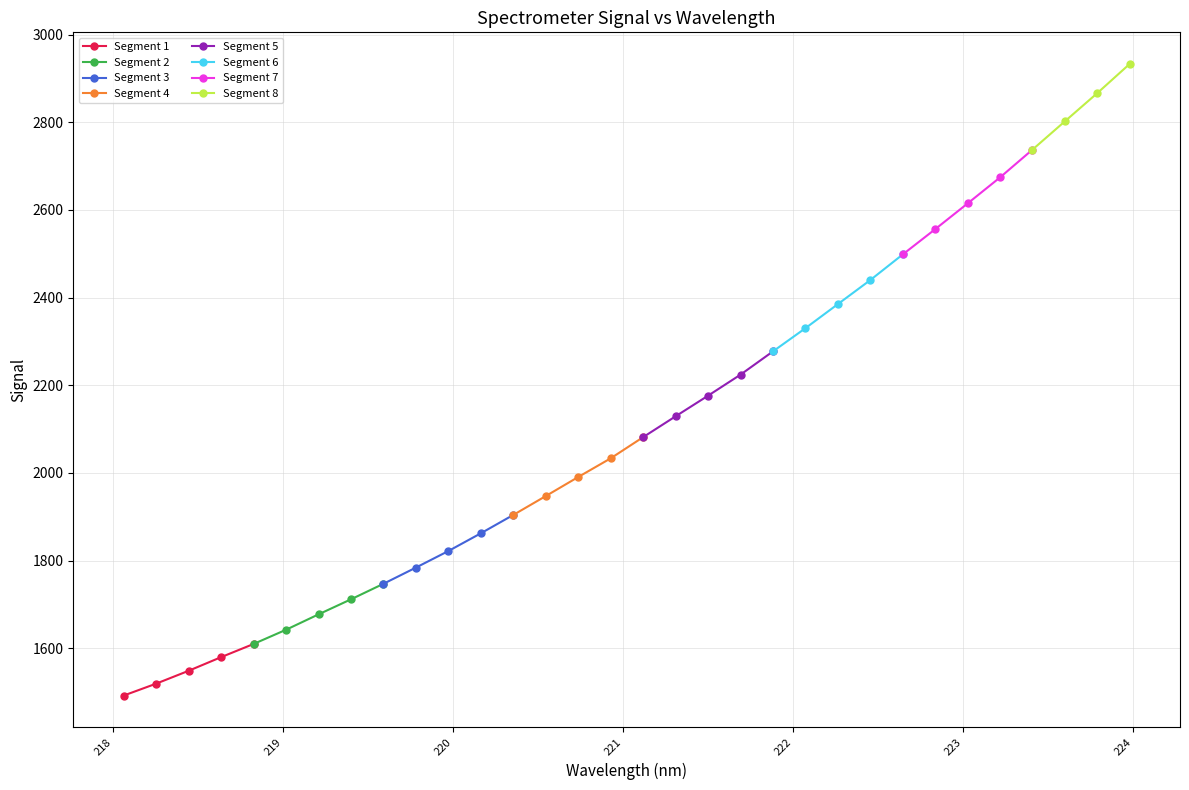

At which label is the value closest to 2212?

221.6902